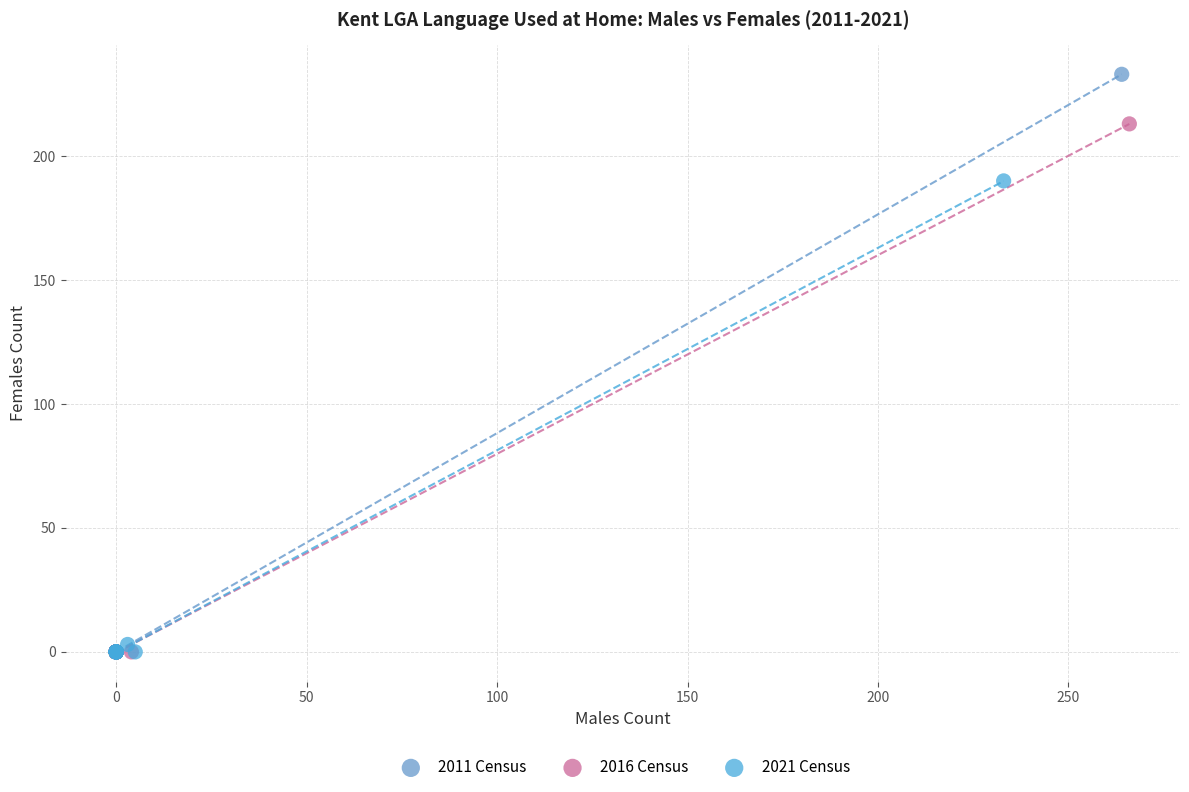

What are all the series names shown in the legend?

2011 Census, 2016 Census, 2021 Census